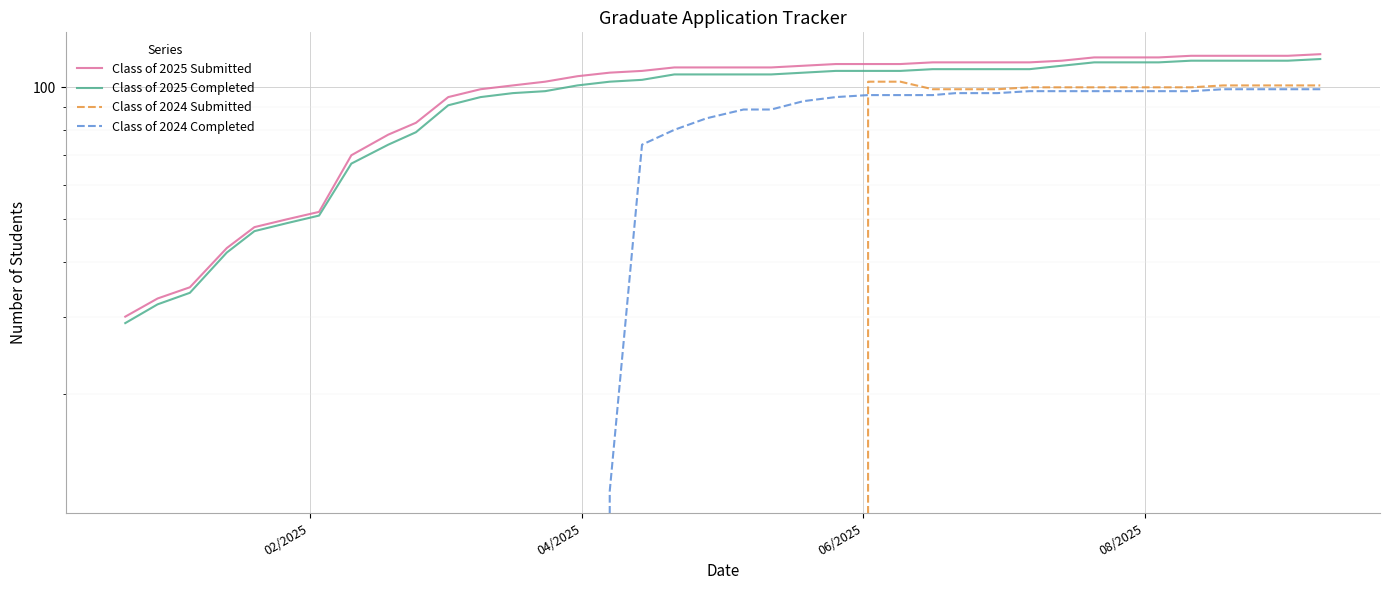

What is the maximum value shown in the chart?

119